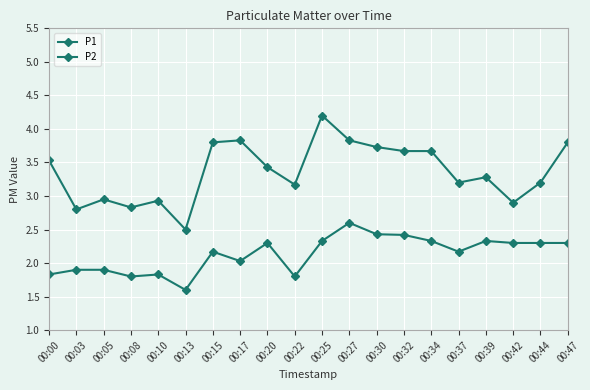

What is the difference between the maximum and minimum values in the P2 series?

1.0